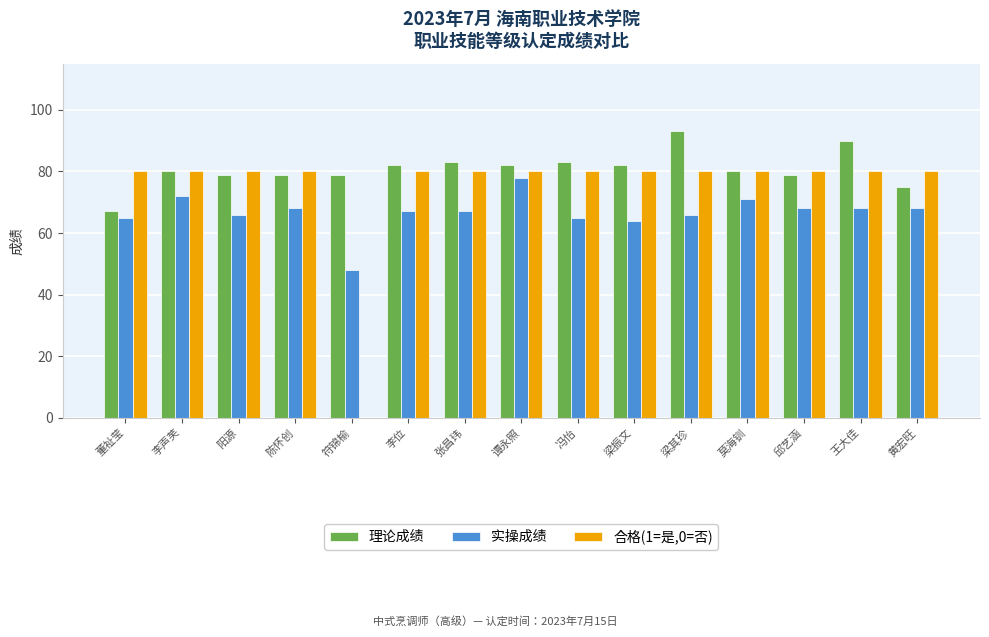

Reading left to right, extract all data points from this chart.

理论成绩: 董祉莹=67	李声芙=80	阳源=79	陈怀创=79	符锦榆=79	李位=82	张昌玮=83	谭永照=82	冯怡=83	梁振文=82	梁其珍=93	莫海钏=80	邱艺涵=79	王大佳=90	黄宏旺=75
实操成绩: 董祉莹=65	李声芙=72	阳源=66	陈怀创=68	符锦榆=48	李位=67	张昌玮=67	谭永照=78	冯怡=65	梁振文=64	梁其珍=66	莫海钏=71	邱艺涵=68	王大佳=68	黄宏旺=68
合格(1=是,0=否): 董祉莹=80	李声芙=80	阳源=80	陈怀创=80	符锦榆=0	李位=80	张昌玮=80	谭永照=80	冯怡=80	梁振文=80	梁其珍=80	莫海钏=80	邱艺涵=80	王大佳=80	黄宏旺=80